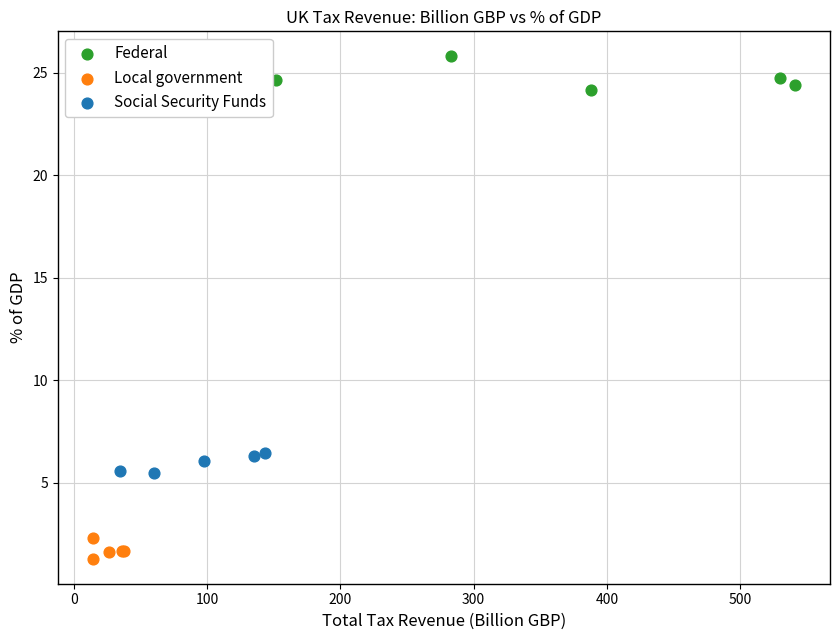

Which series contains the highest Y value?

Federal